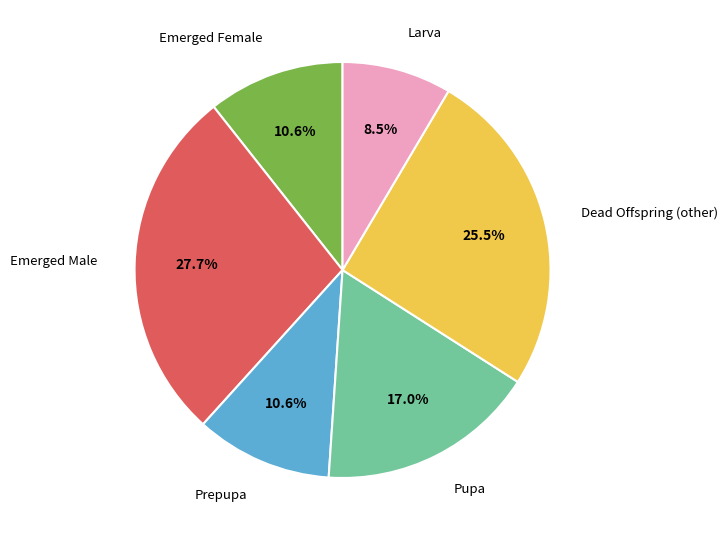

Does any single category account for the majority?

No